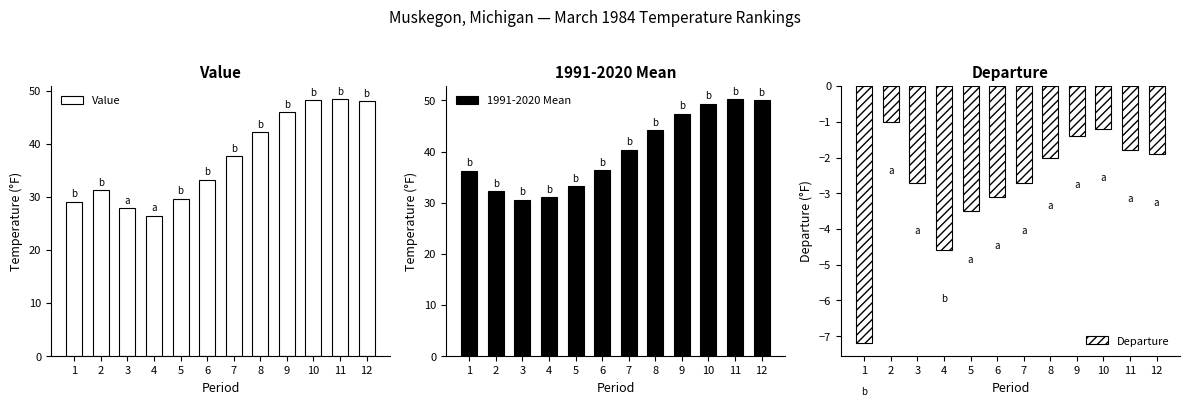

Which label corresponds to the smallest value in the chart?

1